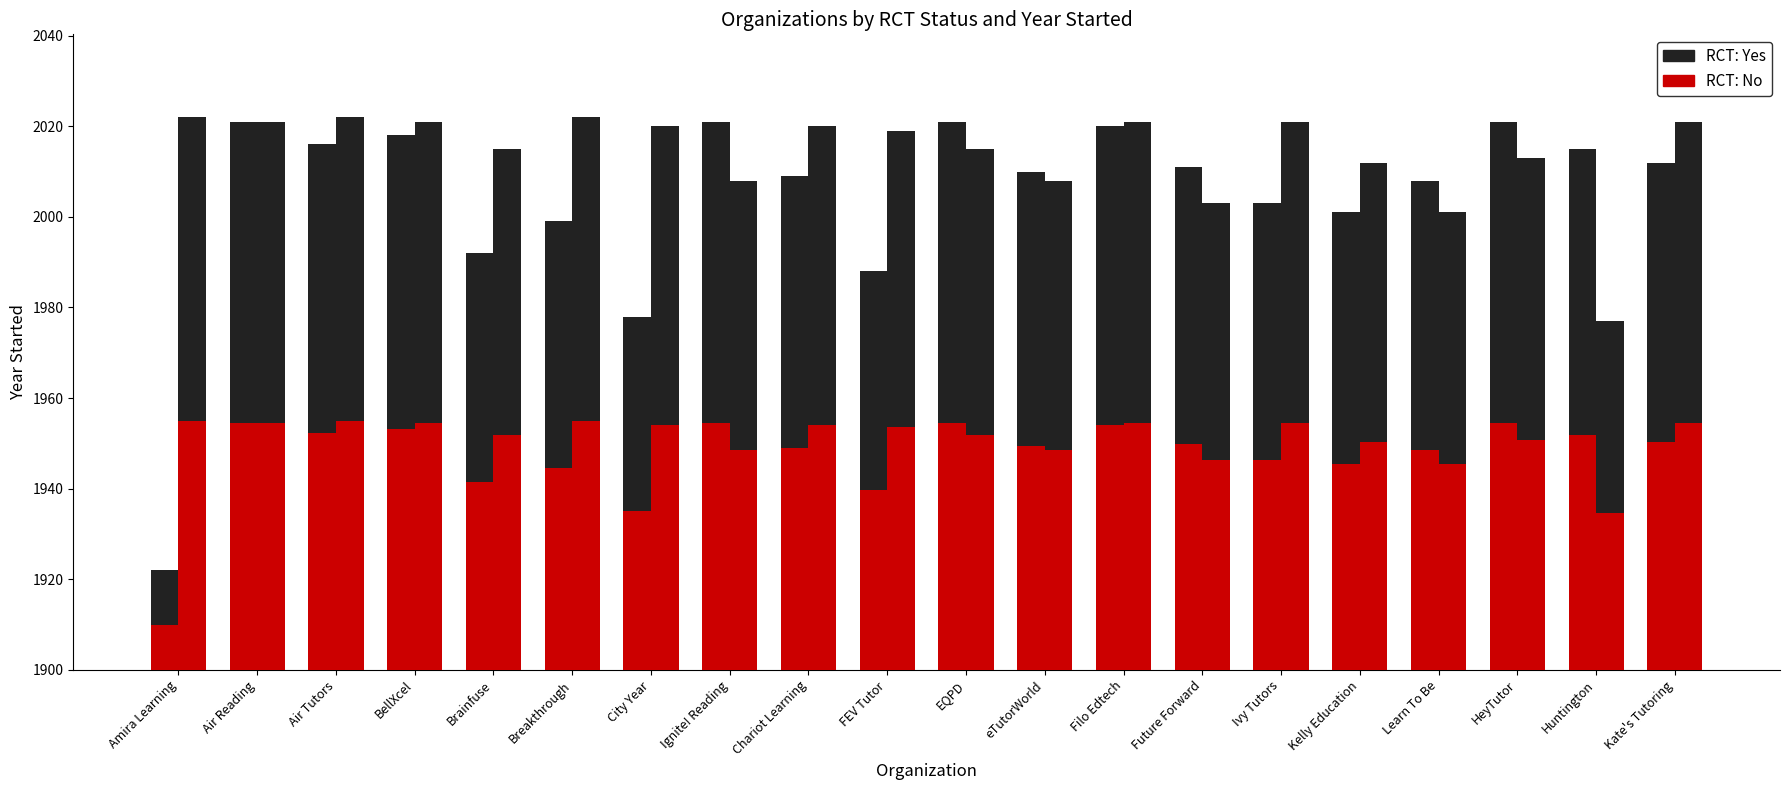

List the series in order of their overall mean, lowest first.

RCT: Yes, RCT: No